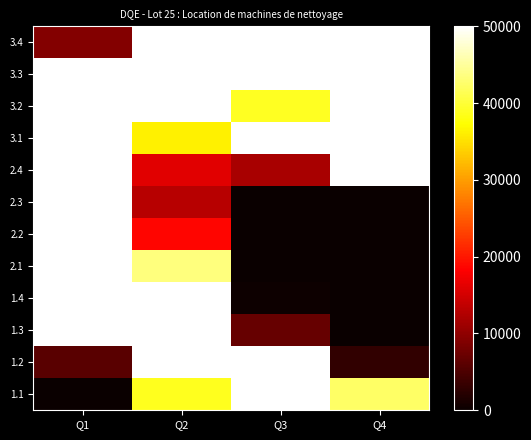

Which category has the highest value across all series?

Q3